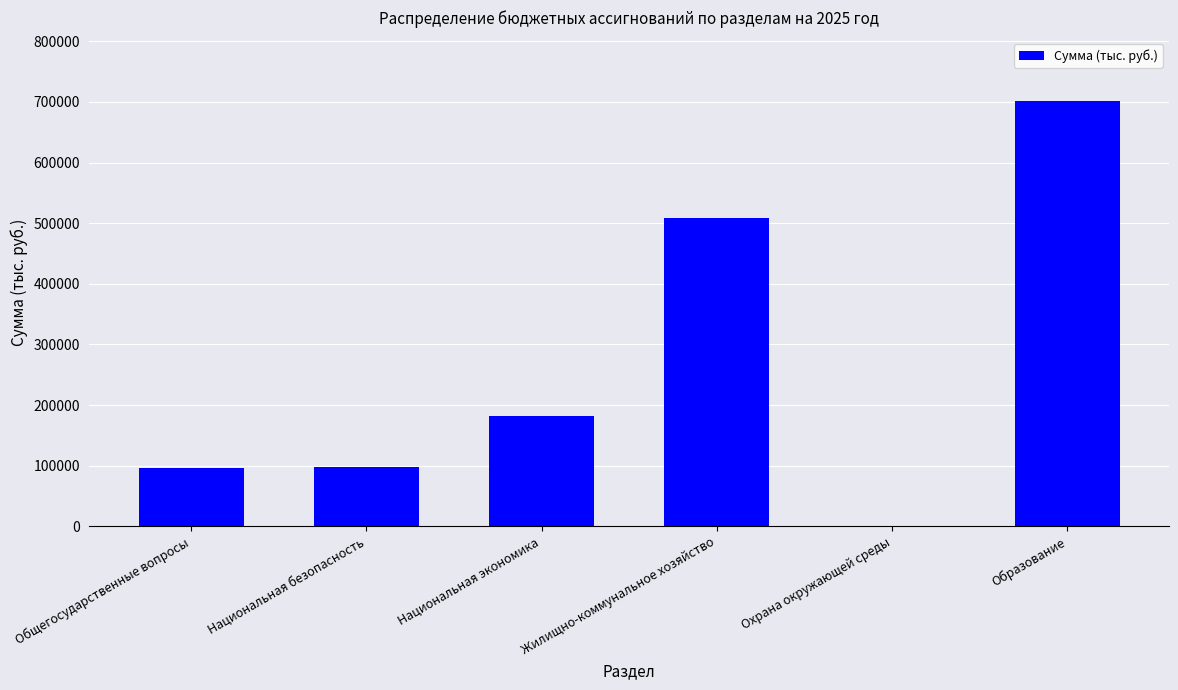

What is the change in value from Национальная экономика to Жилищно-коммунальное хозяйство?

+326110.7